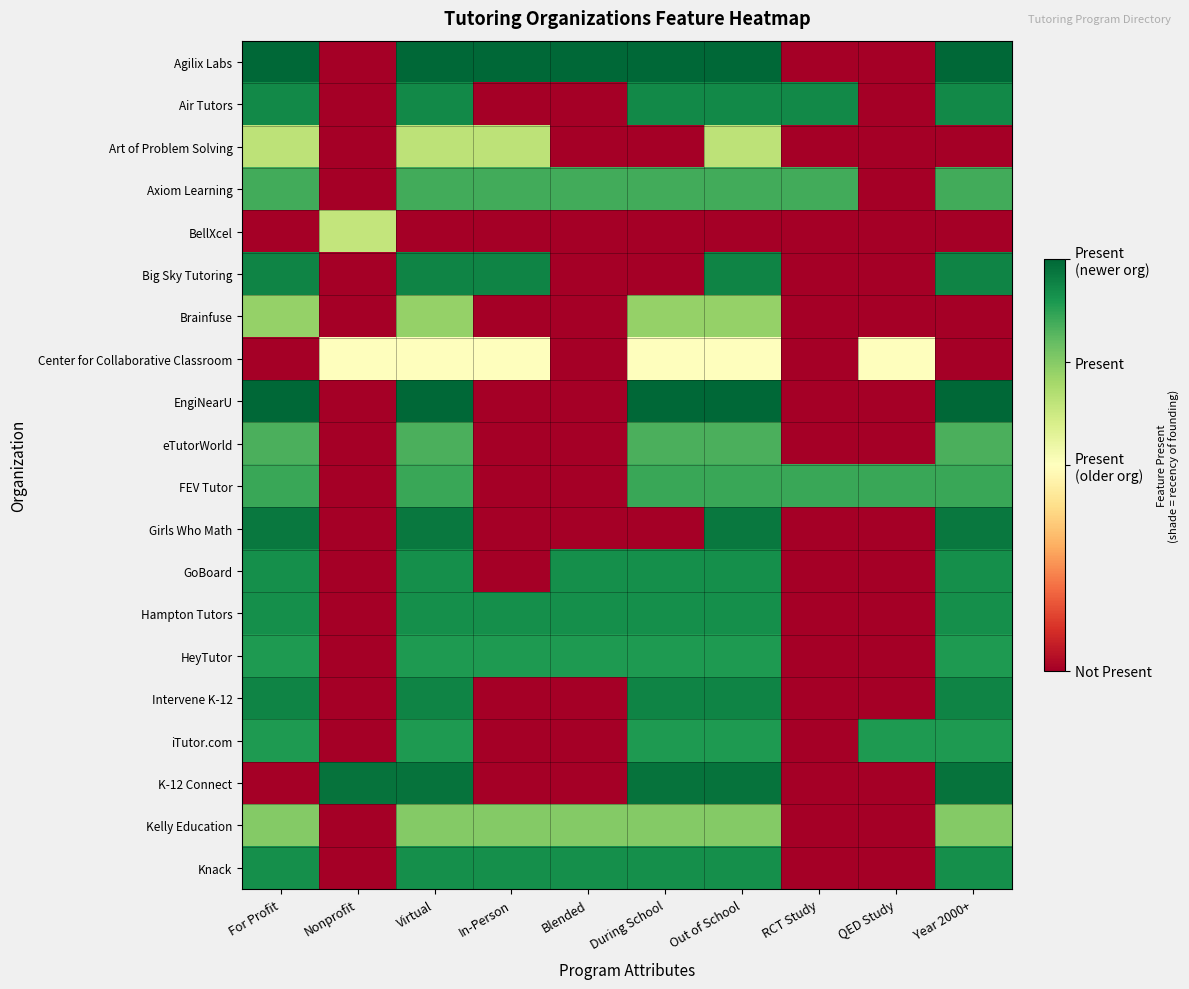

Reading left to right, transcribe all the data shown in this chart.

Agilix Labs: For Profit=1.0	Nonprofit=0.0	Virtual=1.0	In-Person=1.0	Blended=1.0	During School=1.0	Out of School=1.0	RCT Study=0.0	QED Study=0.0	Year 2000+=1.0
Air Tutors: For Profit=0.9	Nonprofit=0.0	Virtual=0.9	In-Person=0.0	Blended=0.0	During School=0.9	Out of School=0.9	RCT Study=0.9	QED Study=0.0	Year 2000+=0.9
Art of Problem Solving: For Profit=0.7	Nonprofit=0.0	Virtual=0.7	In-Person=0.7	Blended=0.0	During School=0.0	Out of School=0.7	RCT Study=0.0	QED Study=0.0	Year 2000+=0.0
Axiom Learning: For Profit=0.8	Nonprofit=0.0	Virtual=0.8	In-Person=0.8	Blended=0.8	During School=0.8	Out of School=0.8	RCT Study=0.8	QED Study=0.0	Year 2000+=0.8
BellXcel: For Profit=0.0	Nonprofit=0.6	Virtual=0.0	In-Person=0.0	Blended=0.0	During School=0.0	Out of School=0.0	RCT Study=0.0	QED Study=0.0	Year 2000+=0.0
Big Sky Tutoring: For Profit=0.9	Nonprofit=0.0	Virtual=0.9	In-Person=0.9	Blended=0.0	During School=0.0	Out of School=0.9	RCT Study=0.0	QED Study=0.0	Year 2000+=0.9
Brainfuse: For Profit=0.7	Nonprofit=0.0	Virtual=0.7	In-Person=0.0	Blended=0.0	During School=0.7	Out of School=0.7	RCT Study=0.0	QED Study=0.0	Year 2000+=0.0
Center for Collaborative Classroom: For Profit=0.0	Nonprofit=0.5	Virtual=0.5	In-Person=0.5	Blended=0.0	During School=0.5	Out of School=0.5	RCT Study=0.0	QED Study=0.5	Year 2000+=0.0
EngiNearU: For Profit=1.0	Nonprofit=0.0	Virtual=1.0	In-Person=0.0	Blended=0.0	During School=1.0	Out of School=1.0	RCT Study=0.0	QED Study=0.0	Year 2000+=1.0
eTutorWorld: For Profit=0.8	Nonprofit=0.0	Virtual=0.8	In-Person=0.0	Blended=0.0	During School=0.8	Out of School=0.8	RCT Study=0.0	QED Study=0.0	Year 2000+=0.8
FEV Tutor: For Profit=0.9	Nonprofit=0.0	Virtual=0.9	In-Person=0.0	Blended=0.0	During School=0.9	Out of School=0.9	RCT Study=0.9	QED Study=0.9	Year 2000+=0.9
Girls Who Math: For Profit=1.0	Nonprofit=0.0	Virtual=1.0	In-Person=0.0	Blended=0.0	During School=0.0	Out of School=1.0	RCT Study=0.0	QED Study=0.0	Year 2000+=1.0
GoBoard: For Profit=0.9	Nonprofit=0.0	Virtual=0.9	In-Person=0.0	Blended=0.9	During School=0.9	Out of School=0.9	RCT Study=0.0	QED Study=0.0	Year 2000+=0.9
Hampton Tutors: For Profit=0.9	Nonprofit=0.0	Virtual=0.9	In-Person=0.9	Blended=0.9	During School=0.9	Out of School=0.9	RCT Study=0.0	QED Study=0.0	Year 2000+=0.9
HeyTutor: For Profit=0.9	Nonprofit=0.0	Virtual=0.9	In-Person=0.9	Blended=0.9	During School=0.9	Out of School=0.9	RCT Study=0.0	QED Study=0.0	Year 2000+=0.9
Intervene K-12: For Profit=0.9	Nonprofit=0.0	Virtual=0.9	In-Person=0.0	Blended=0.0	During School=0.9	Out of School=0.9	RCT Study=0.0	QED Study=0.0	Year 2000+=0.9
iTutor.com: For Profit=0.9	Nonprofit=0.0	Virtual=0.9	In-Person=0.0	Blended=0.0	During School=0.9	Out of School=0.9	RCT Study=0.0	QED Study=0.9	Year 2000+=0.9
K-12 Connect: For Profit=0.0	Nonprofit=1.0	Virtual=1.0	In-Person=0.0	Blended=0.0	During School=1.0	Out of School=1.0	RCT Study=0.0	QED Study=0.0	Year 2000+=1.0
Kelly Education: For Profit=0.8	Nonprofit=0.0	Virtual=0.8	In-Person=0.8	Blended=0.8	During School=0.8	Out of School=0.8	RCT Study=0.0	QED Study=0.0	Year 2000+=0.8
Knack: For Profit=0.9	Nonprofit=0.0	Virtual=0.9	In-Person=0.9	Blended=0.9	During School=0.9	Out of School=0.9	RCT Study=0.0	QED Study=0.0	Year 2000+=0.9